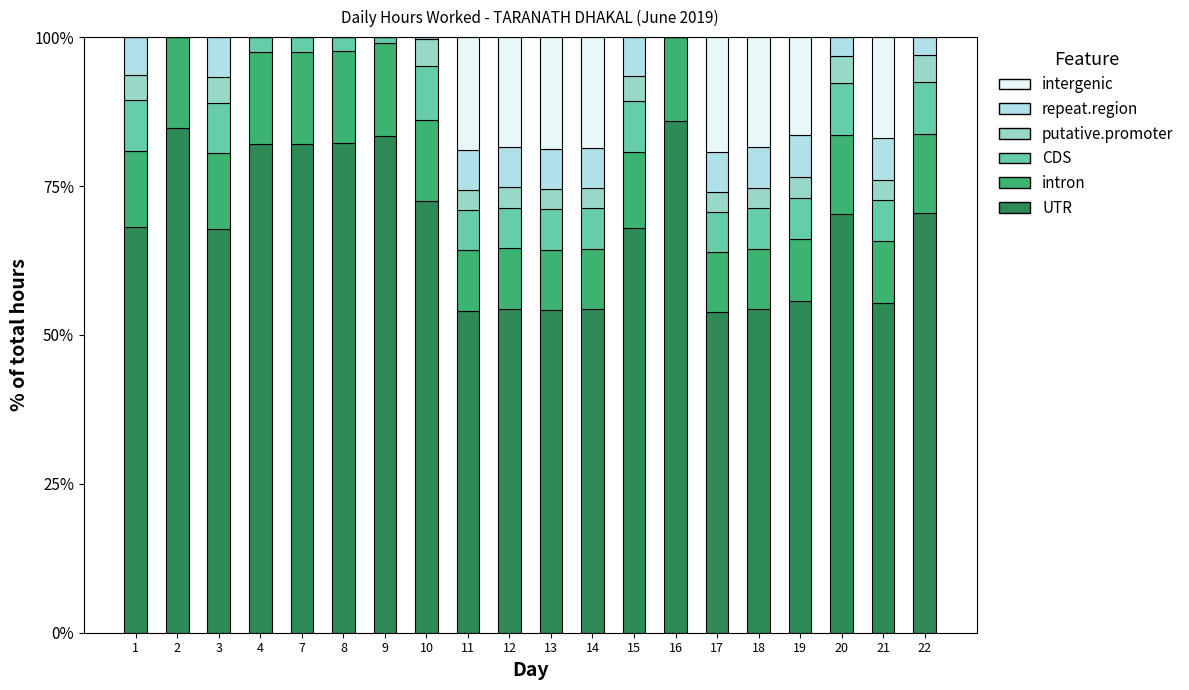

What is the total value across all series at 14?

100.0